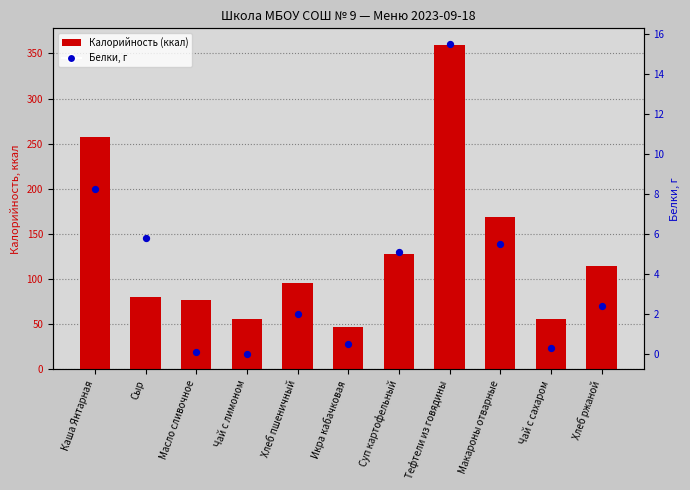

At how many categories does at least one series exceed 216?

2